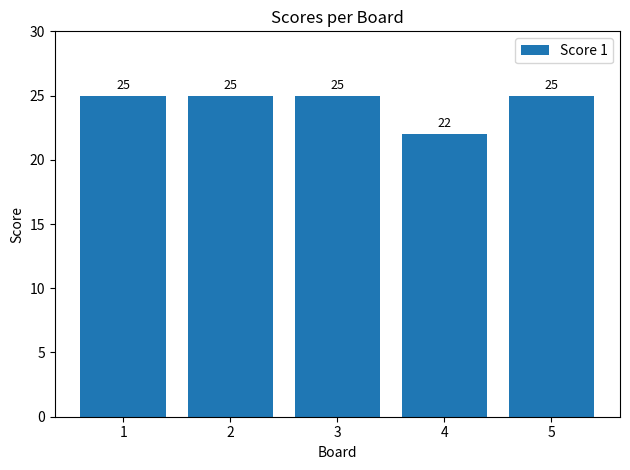

Approximately how many times larger is the value at 2 compared to 1?

1.0